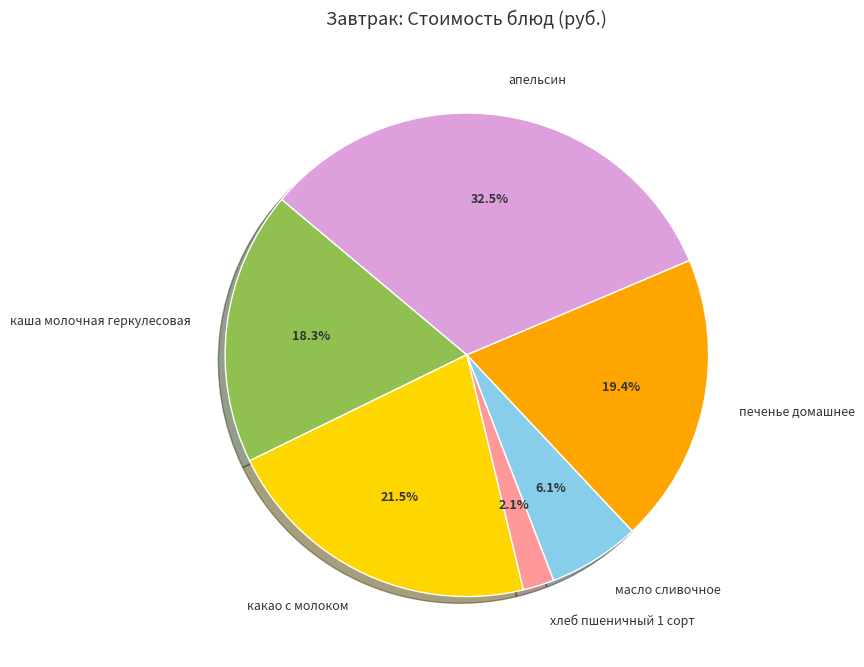

Is хлеб пшеничный 1 сорт the majority of the pie?

No